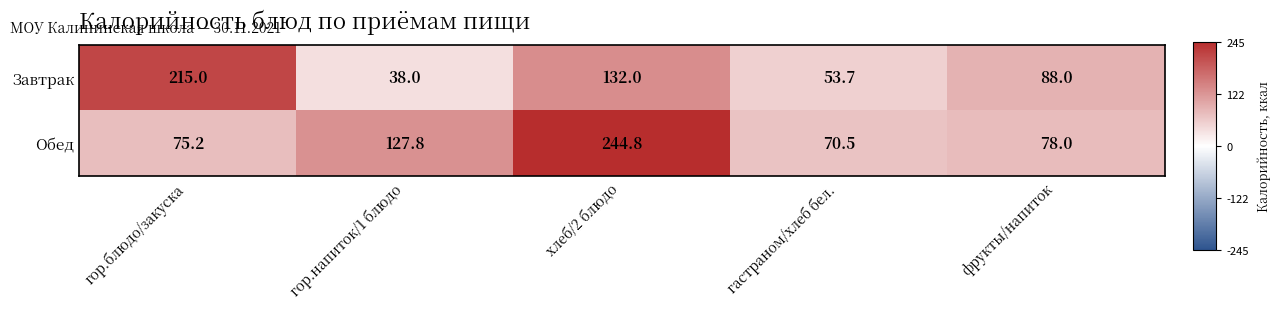

At which label is Завтрак closest to 126?

хлеб/2 блюдо